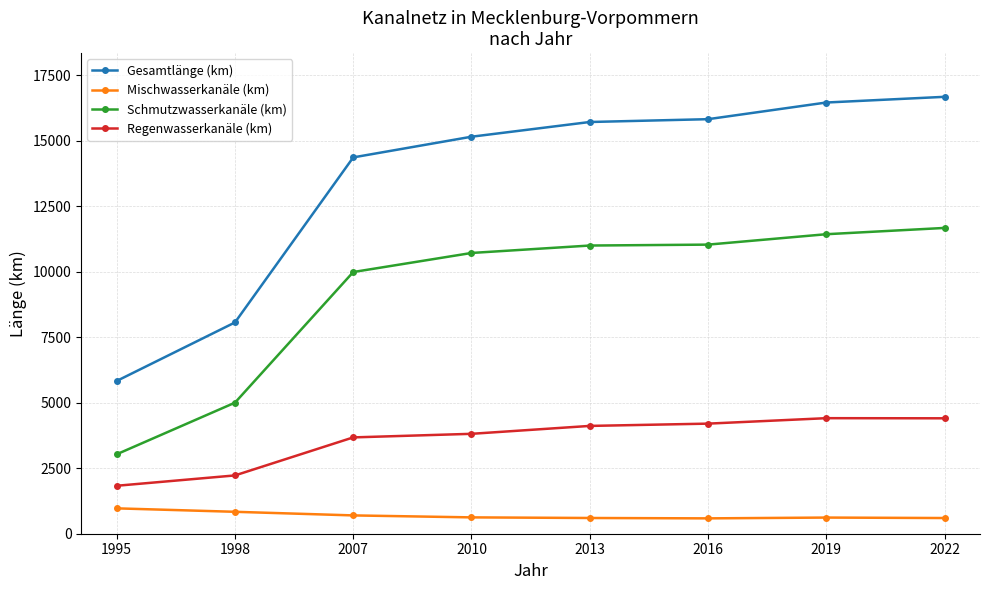

Is the value of Gesamtlänge (km) at 2019 greater than the value of Mischwasserkanäle (km) at 2022?

Yes